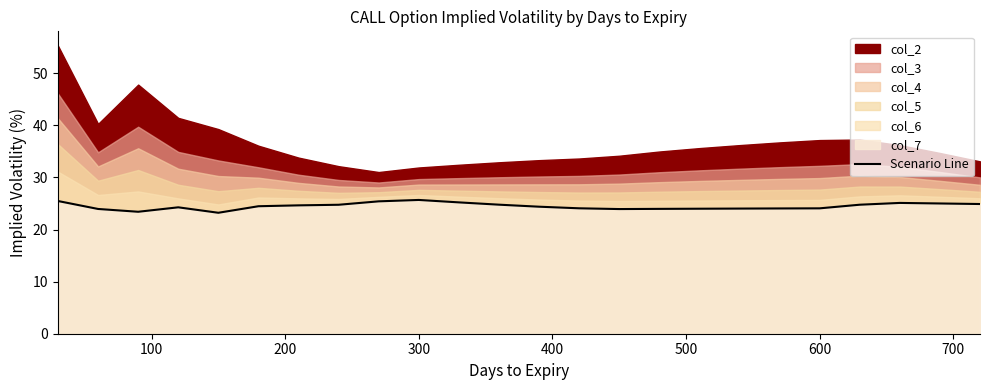

What is the maximum value for Scenario Line?

25.7